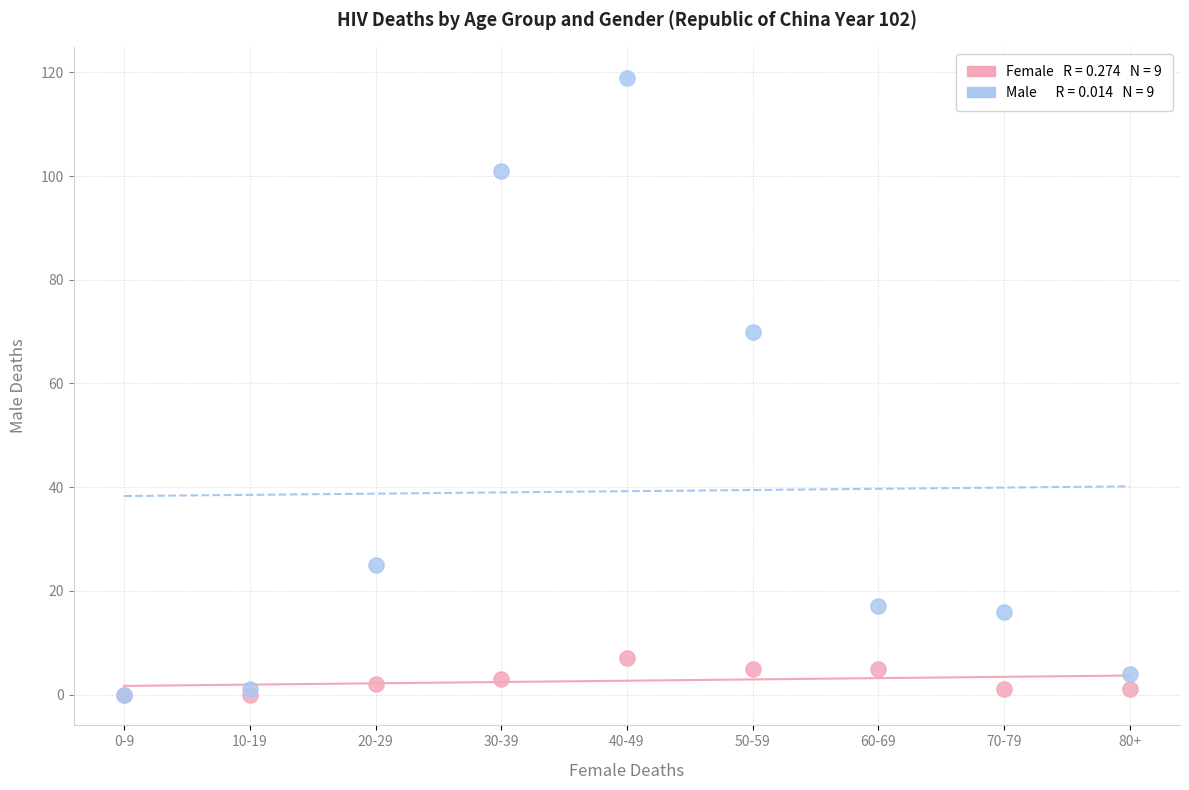

Across all series, what Y value is closest to 59?

70